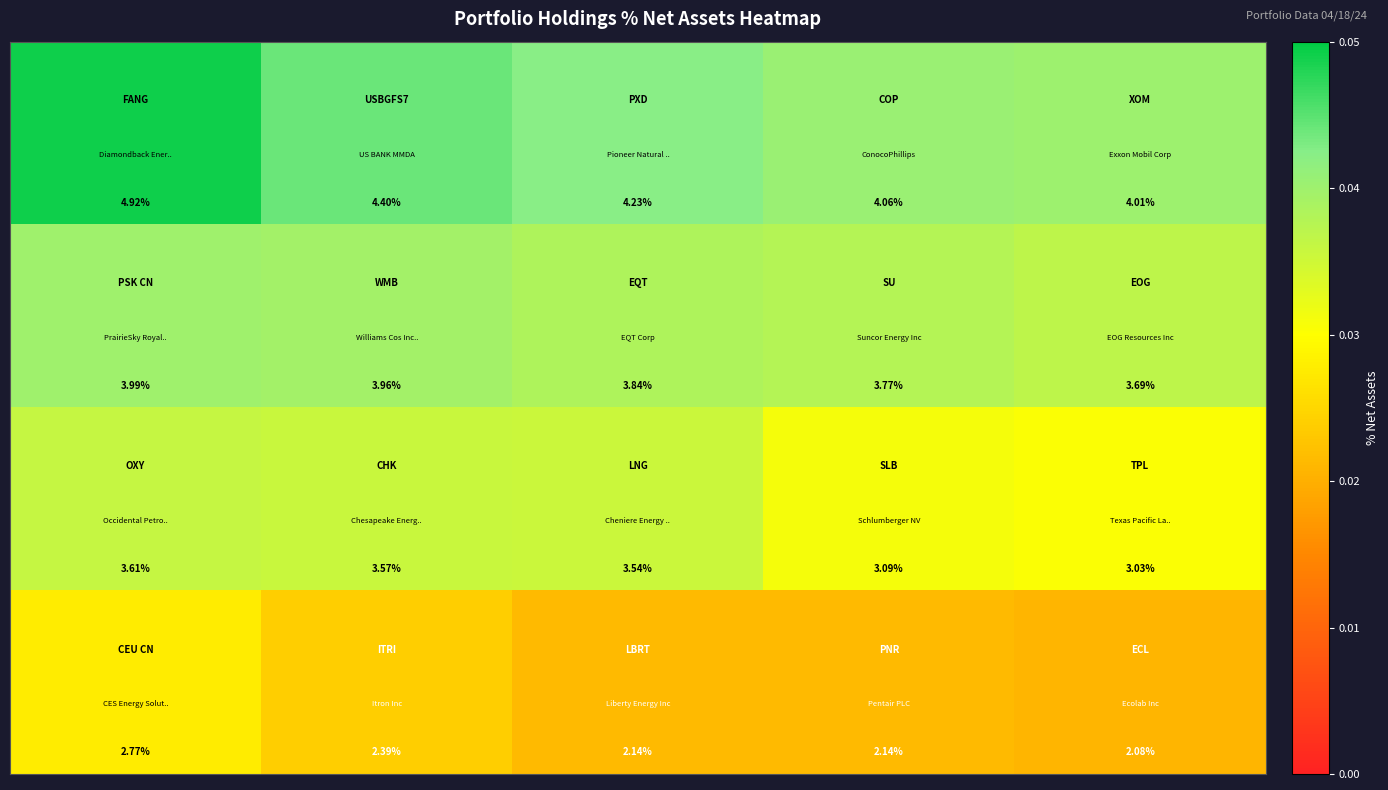

How many data points does each series have?

5